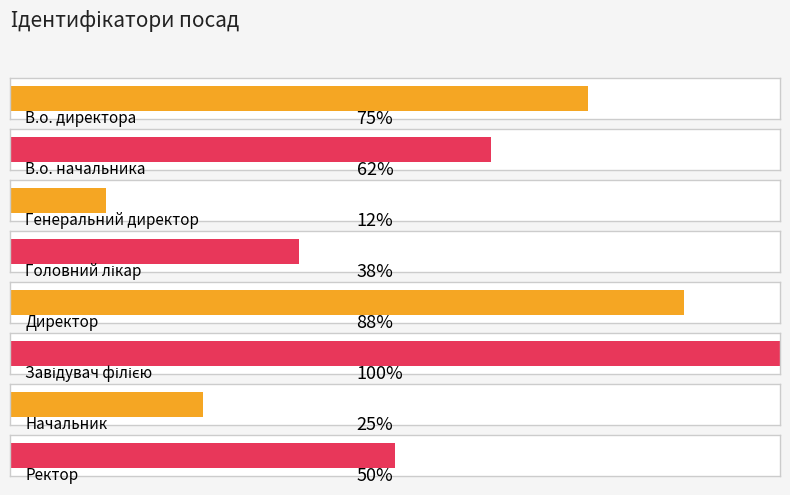

How many categories are shown in the chart?

8